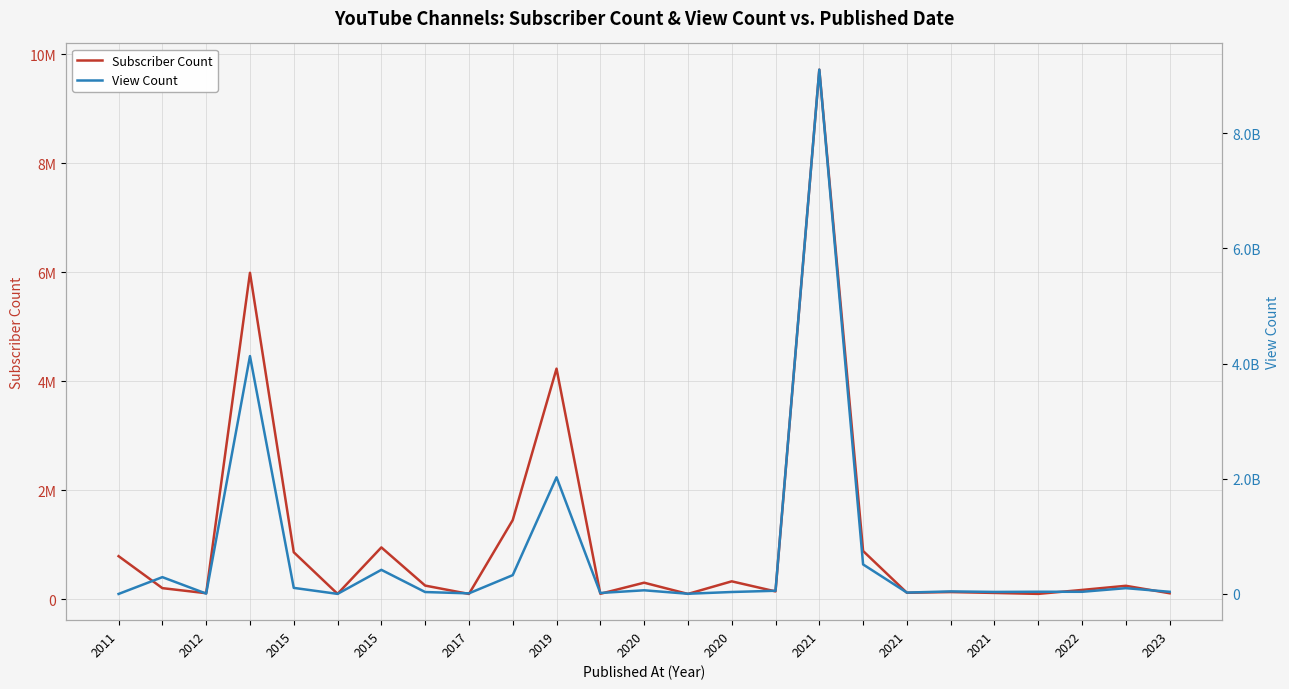

What is the total value across all series at 23?

100863379